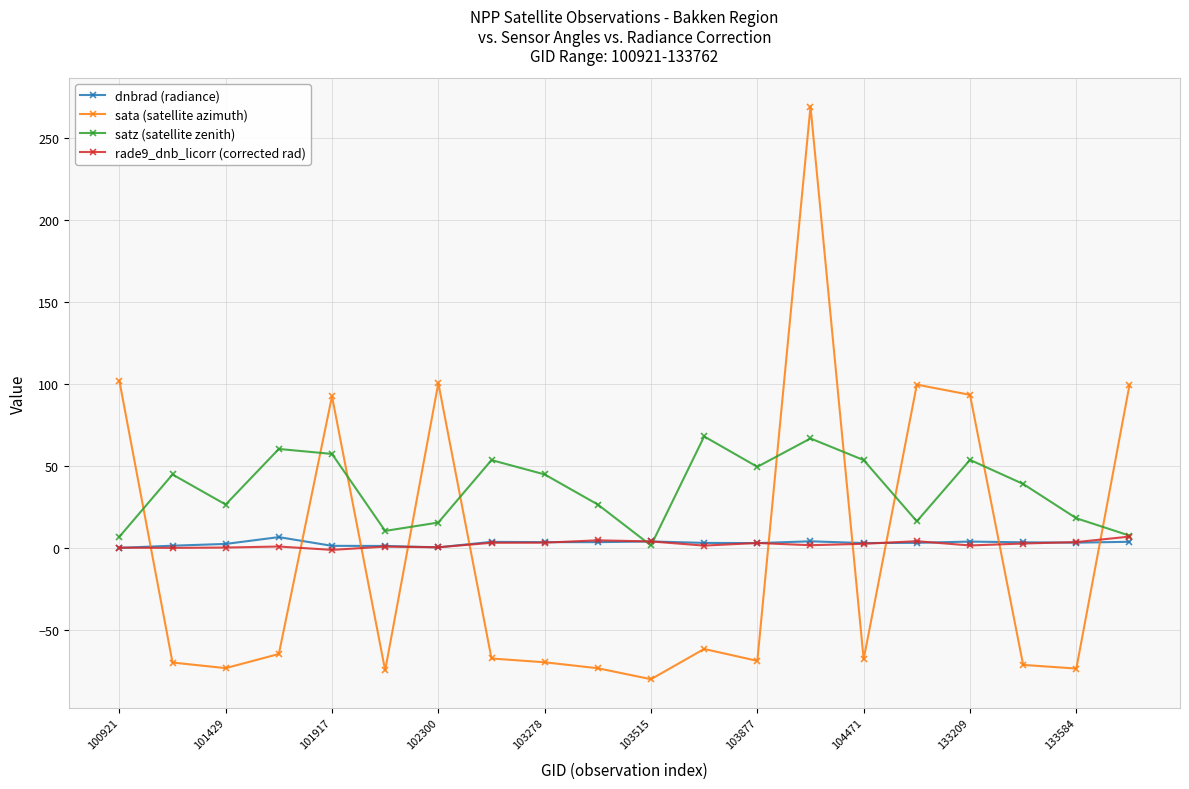

Which series has the largest range (max minus min)?

sata (satellite azimuth)